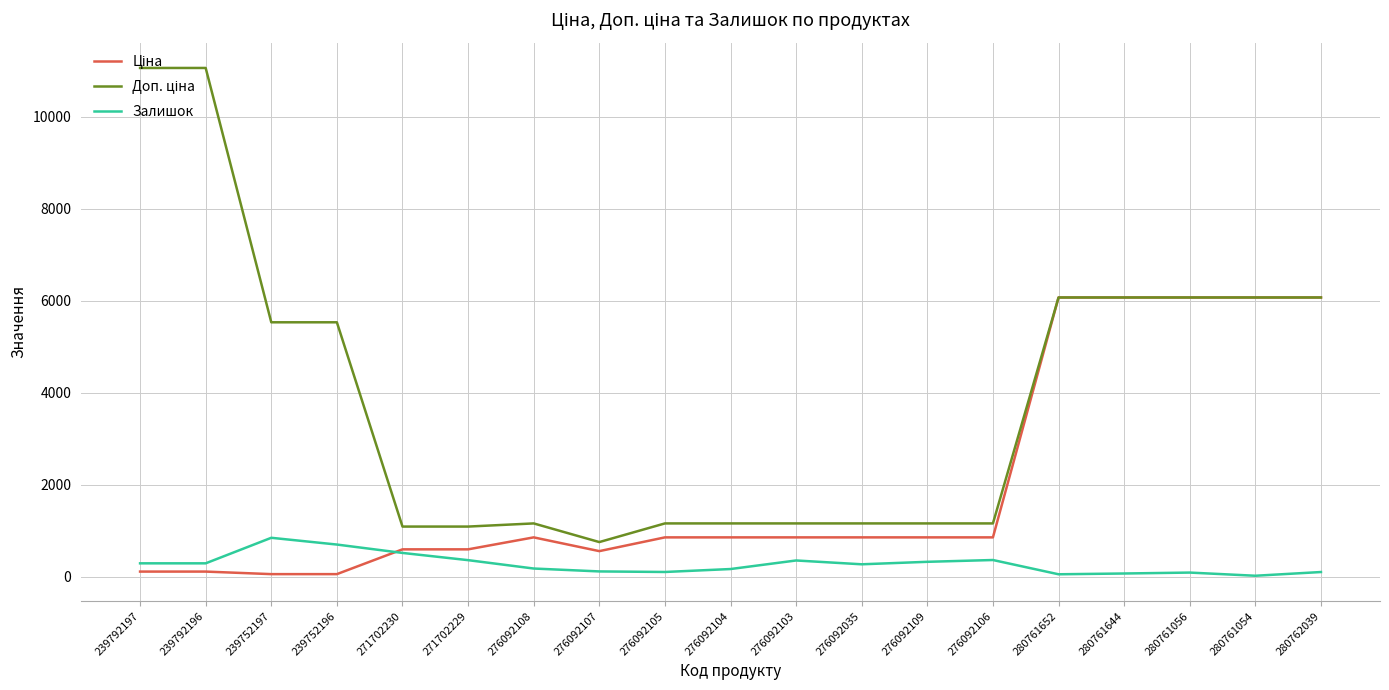

What is the greatest value displayed?

11055.0